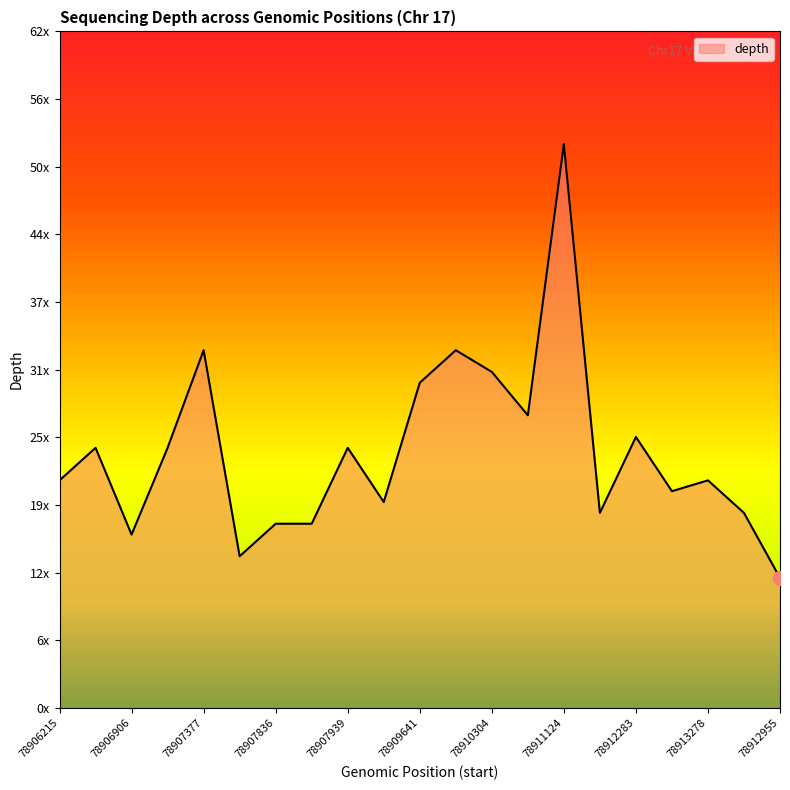

Is this an area chart (filled region under the line)?

Yes